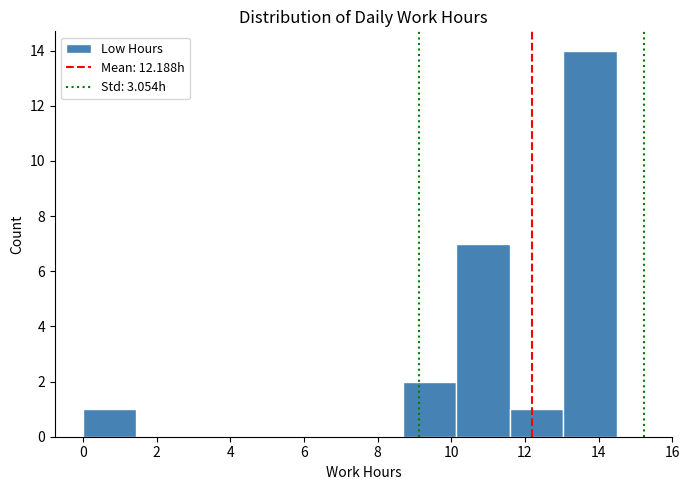

Which range on the x-axis has the tallest bar?

13.0 to 14.4